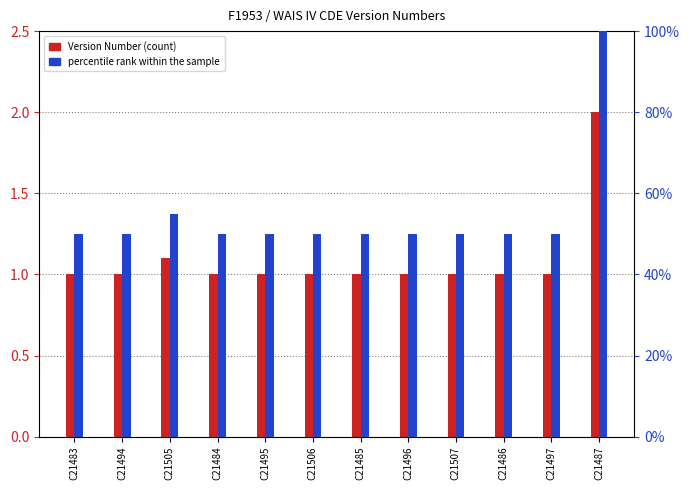

The value of Version Number at C21494 is 0.6. True or false?

False